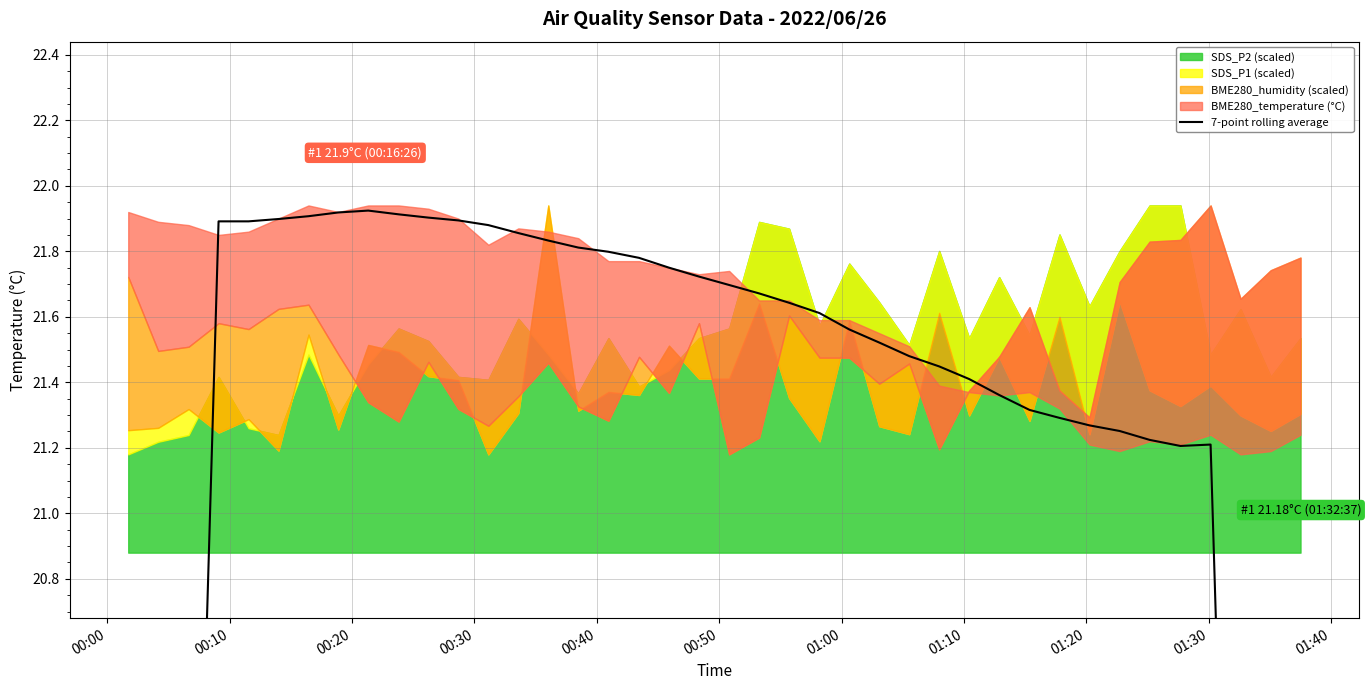

The chart shows a value of 21.8 at 14. True or false?

True